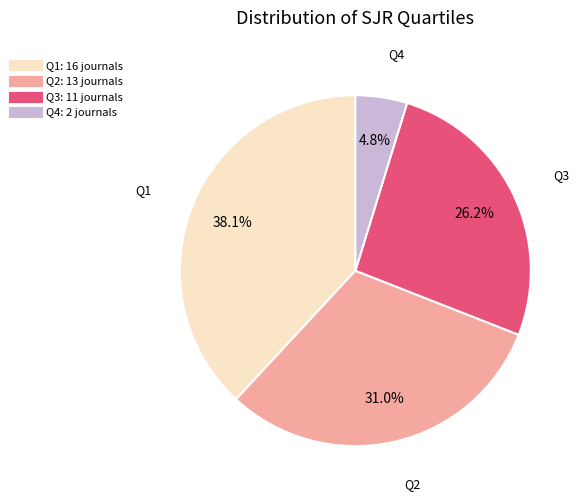

To the nearest percent, what percentage of the pie is Q4?

5%